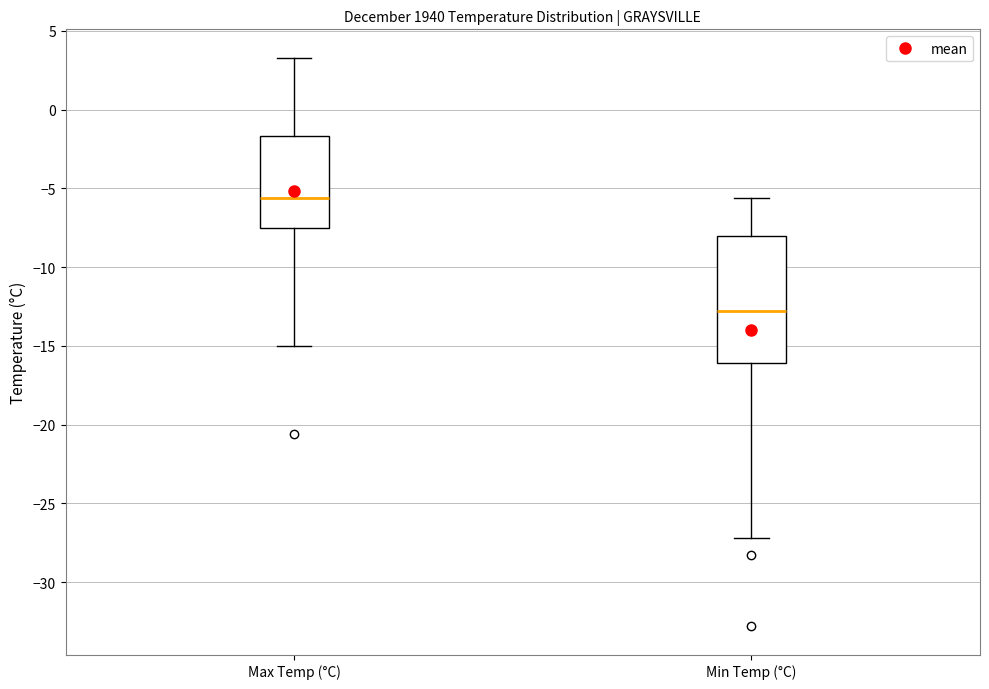

Reading left to right, read every box against the y-axis: the position of its median line, the range the box covers, and the ends of its whiskers. The values are not printed on the chart, so give them approximately, as read against the axis.

Max Temp (°C): median -5.5, box -7.5 to -1.5, whiskers -15.0 to 3.5
Min Temp (°C): median -13.0, box -16.0 to -8.0, whiskers -27.0 to -5.5